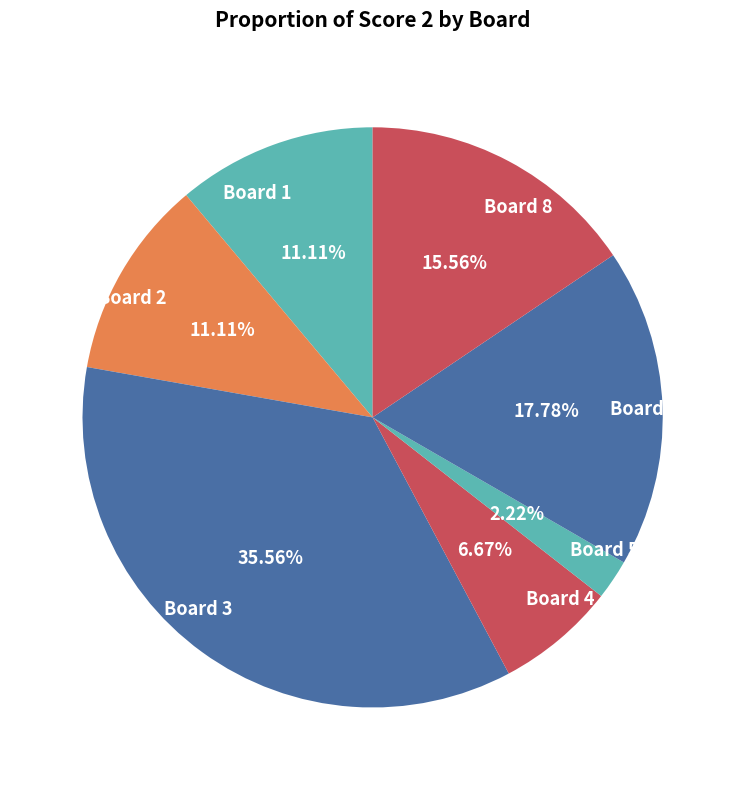

Is there a majority slice in this chart?

No